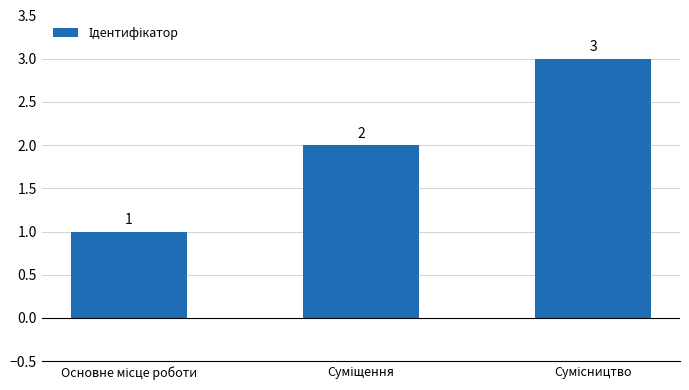

What is the value of the 1st bar from the left?

1